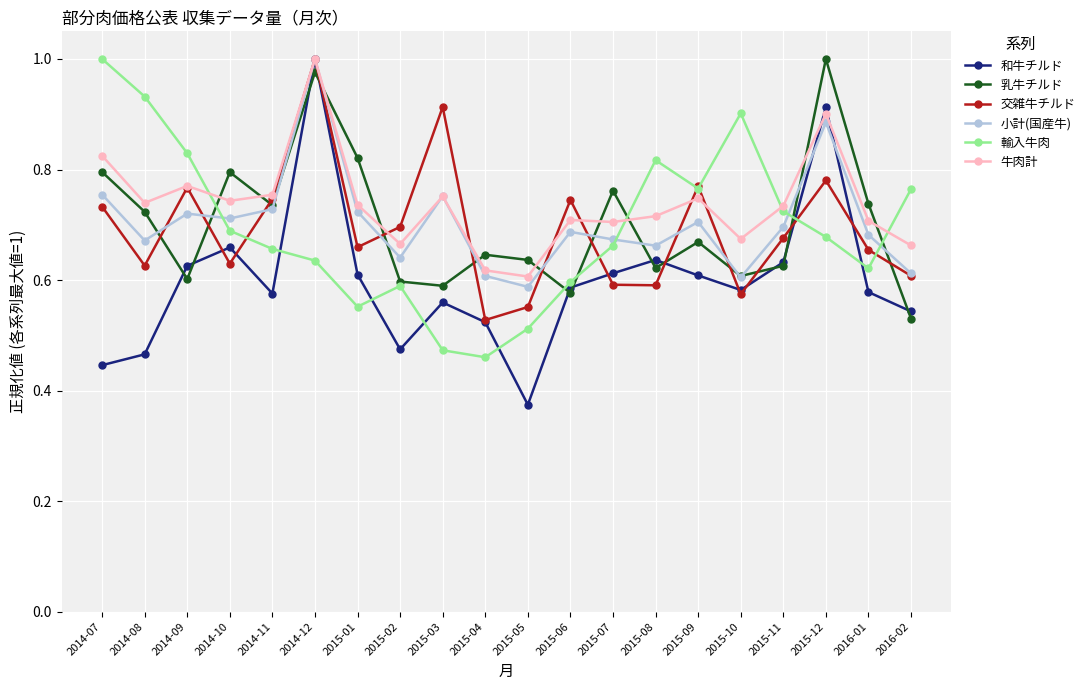

At which label is 乳牛チルド closest to 0?

2016-02